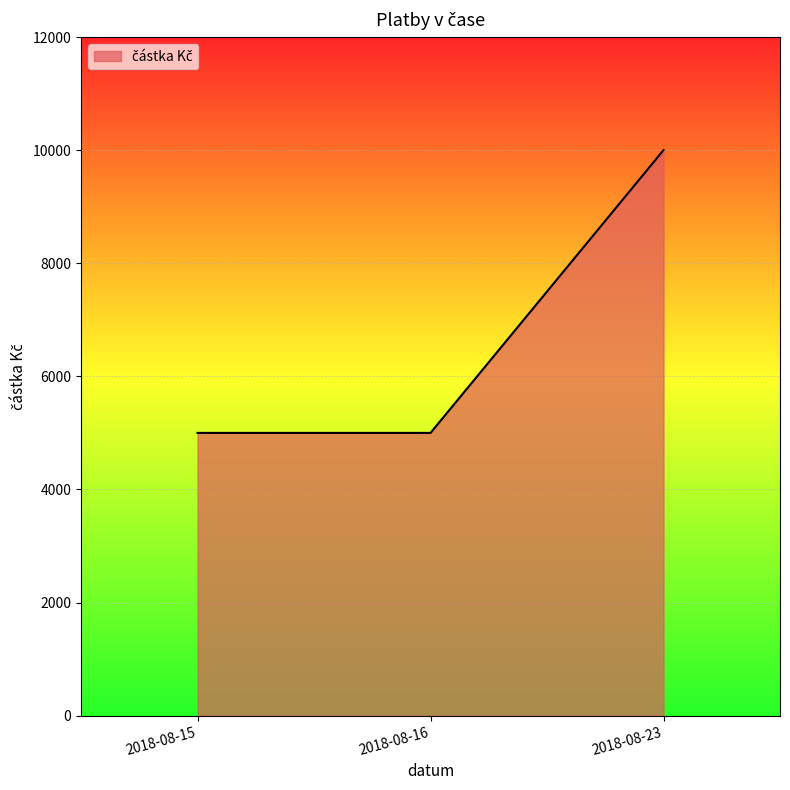

What is the sum of all values?

20000